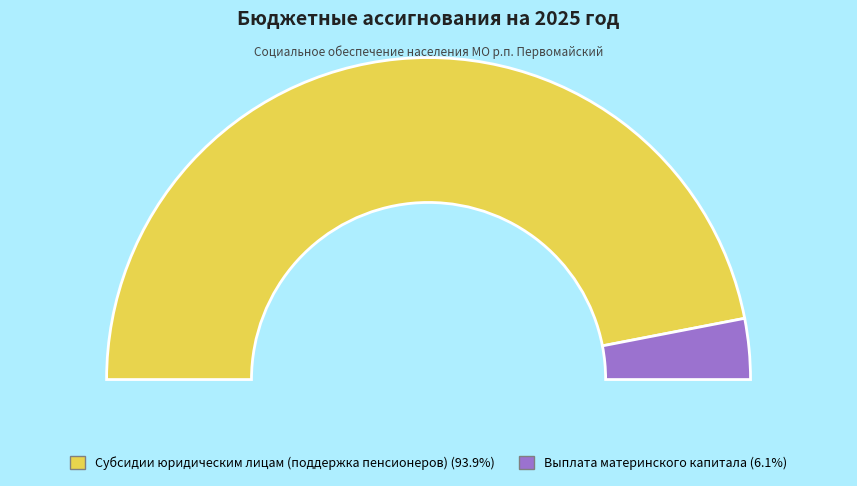

Combined, do Субсидии юридическим лицам (поддержка пенсионеров) and Выплата материнского капитала account for over 50%?

Yes